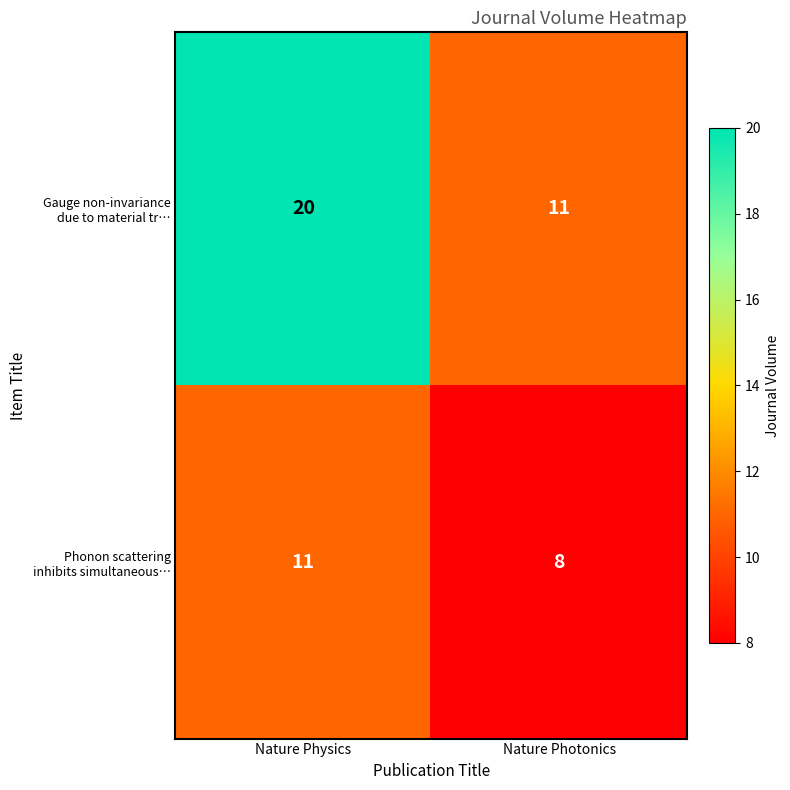

What is the spread (max minus min) of values at Nature Photonics?

3